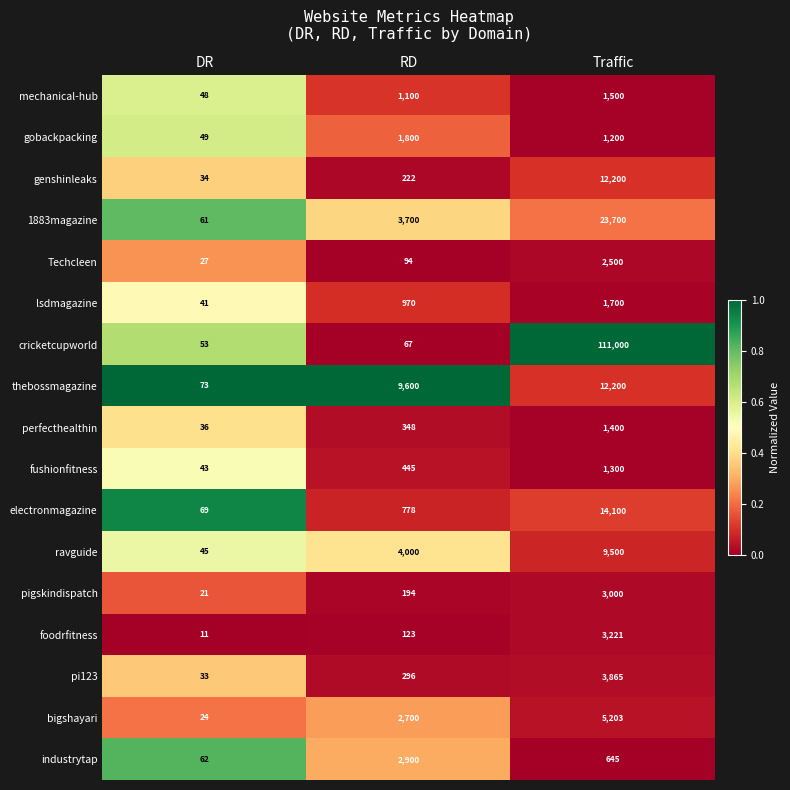

Where is gobackpacking nearest to the value 924?

Traffic